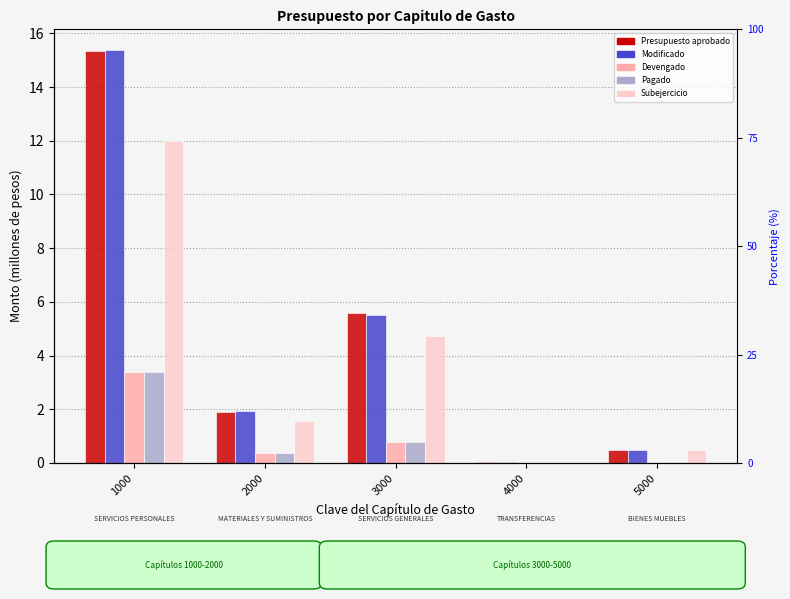

Rank the series at 5000 from lowest to highest value.

Devengado, Pagado, Subejercicio, Presupuesto aprobado, Modificado